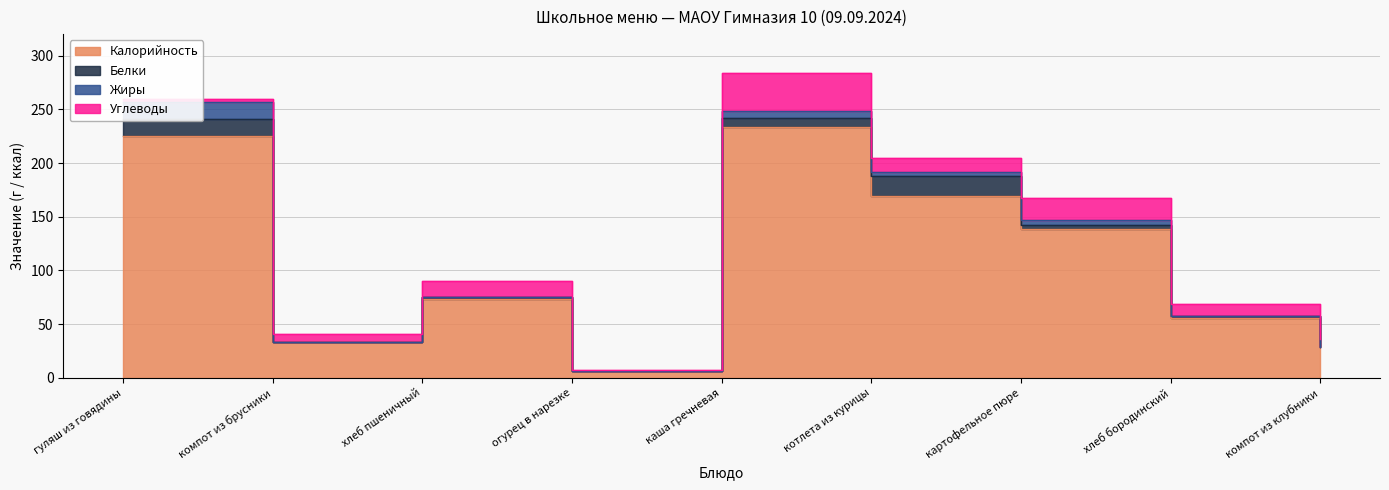

At which category is the sum across all series the highest?

каша гречневая